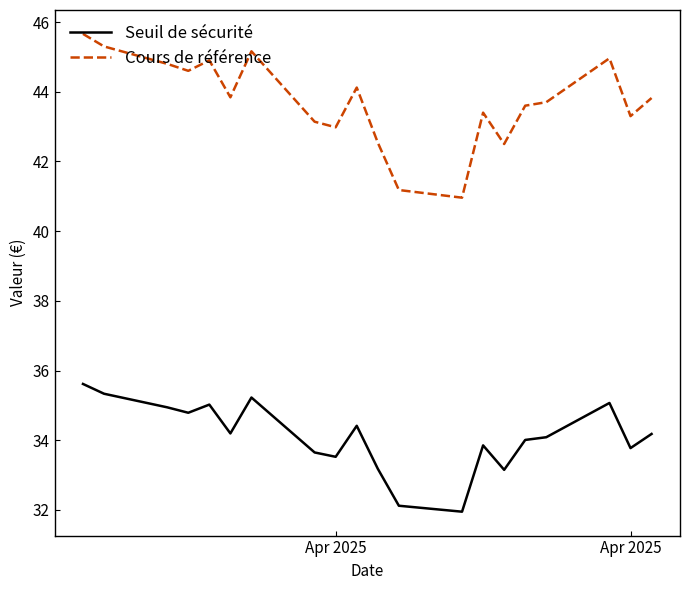

Which series has the largest total across all categories?

Cours de référence